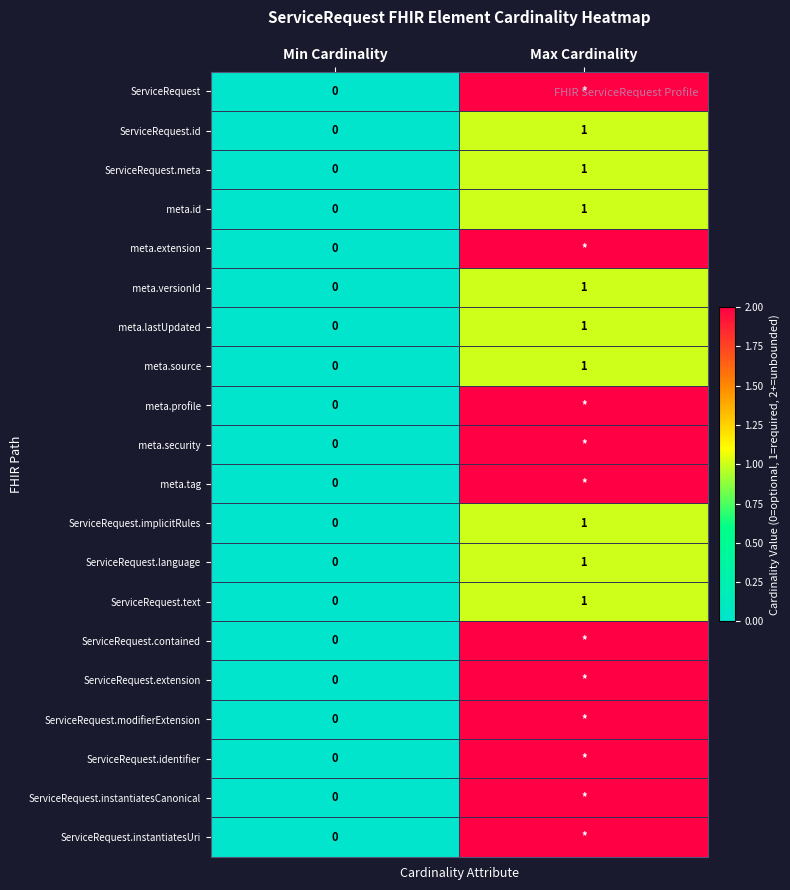

Is it true that ServiceRequest.meta equals -1 at Min Cardinality?

False